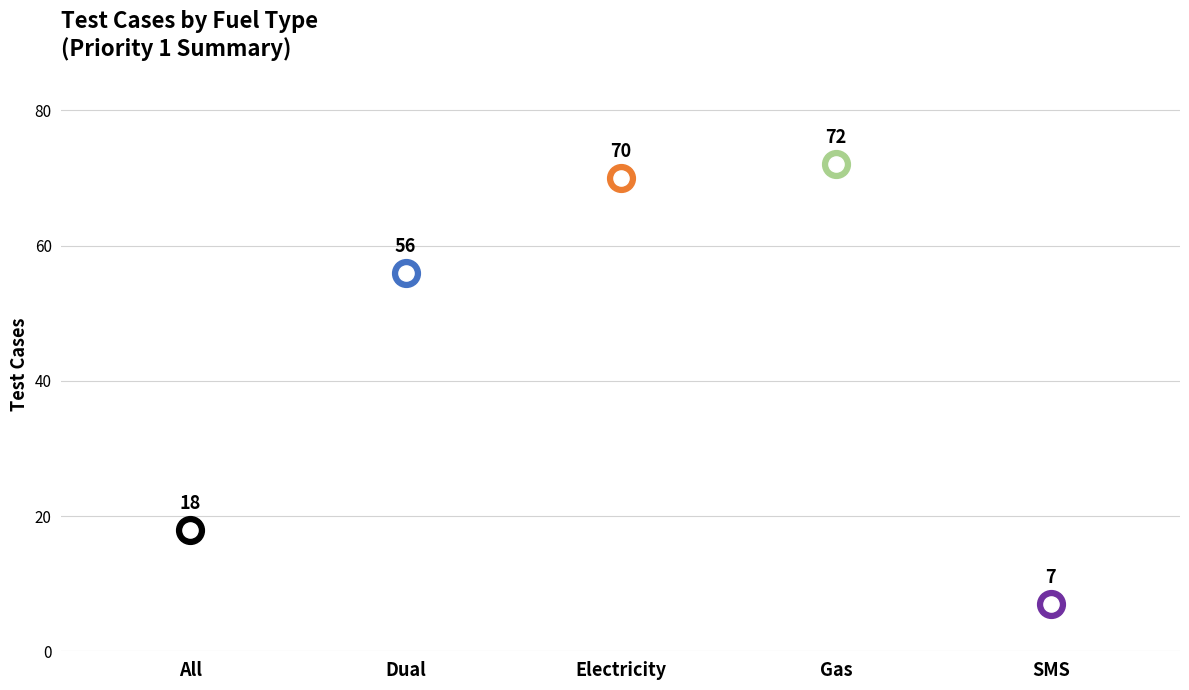

Approximately how many times larger is the value at SMS compared to Dual?

0.1